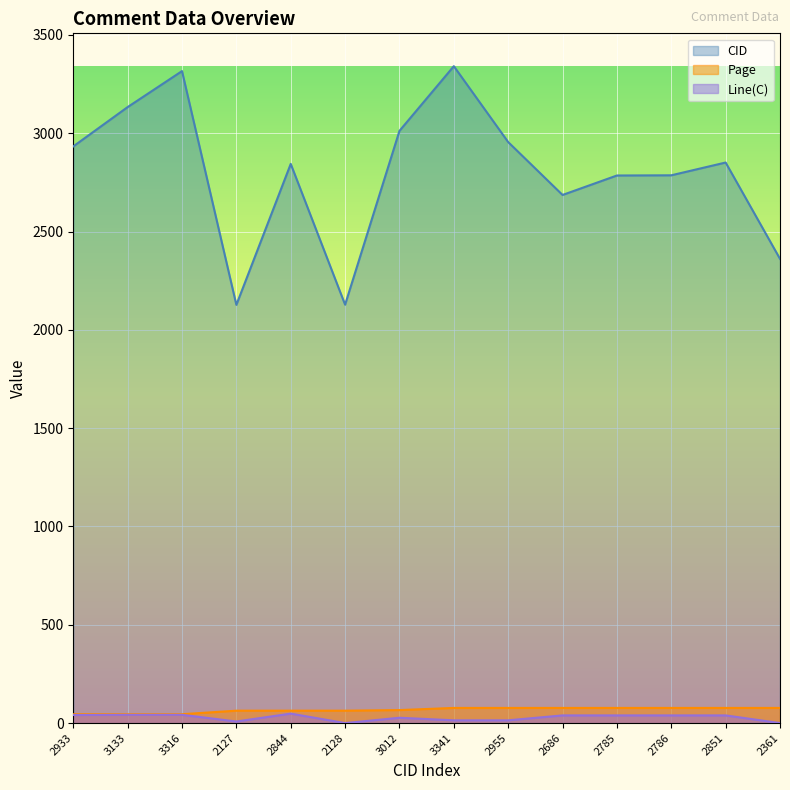

True or false: Line(C) has more than 2 points higher than both neighbors.

False